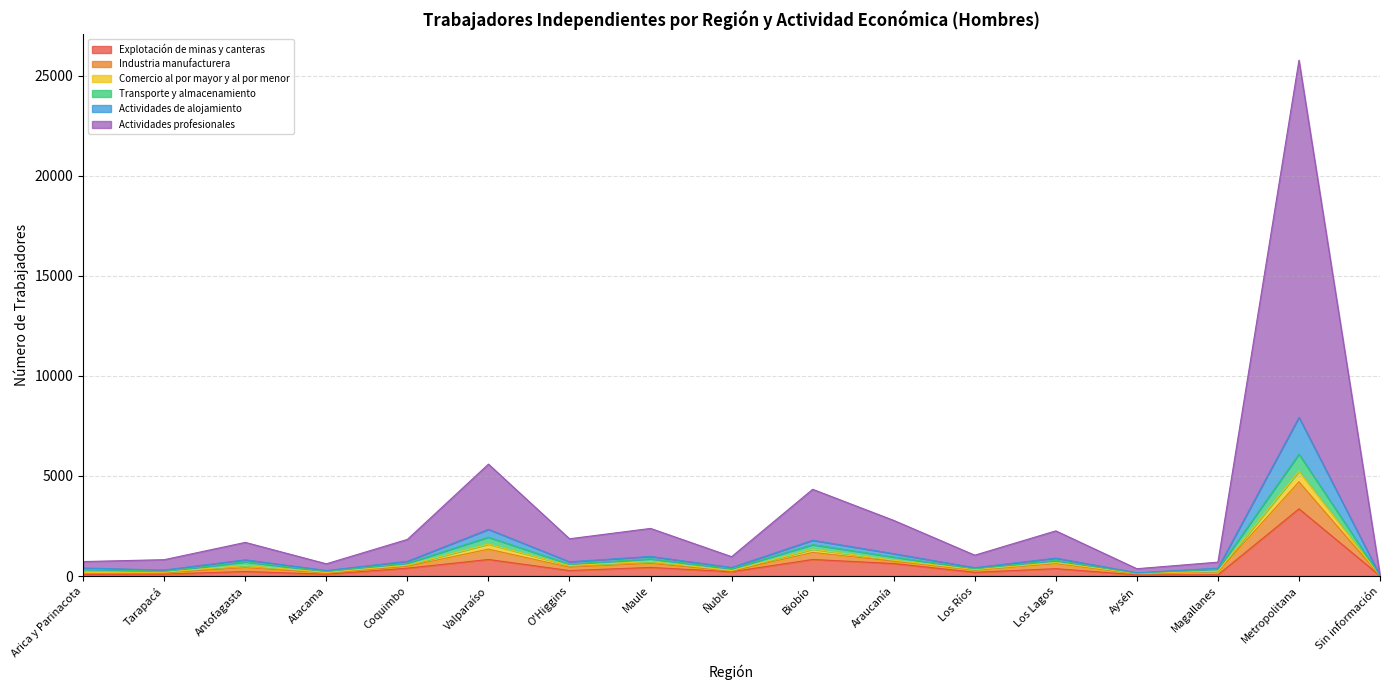

At which label does Explotación de minas y canteras reach its peak?

Metropolitana